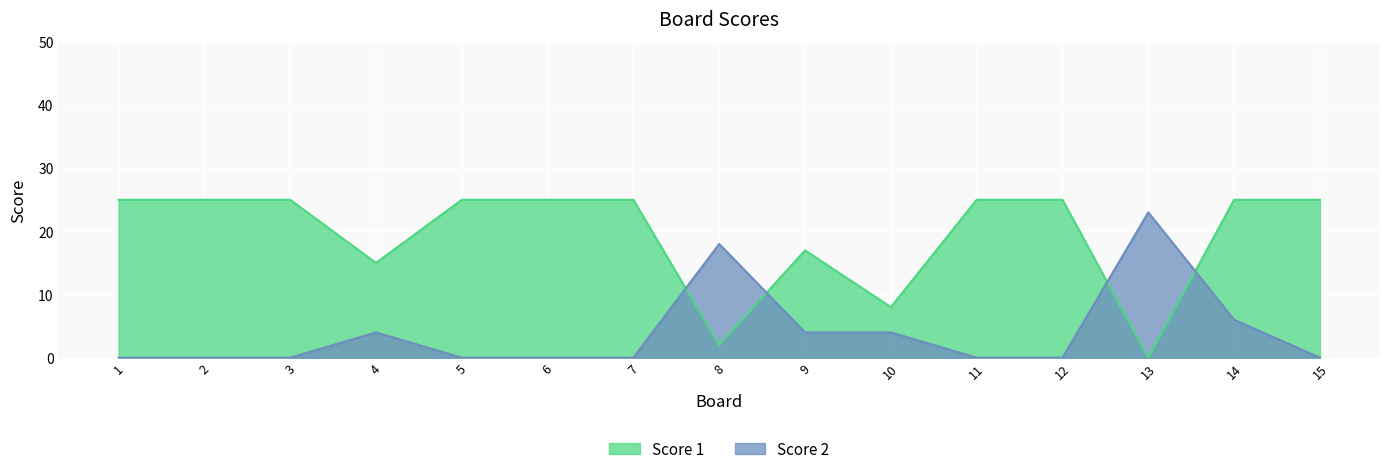

How many lines are shown in the chart?

2